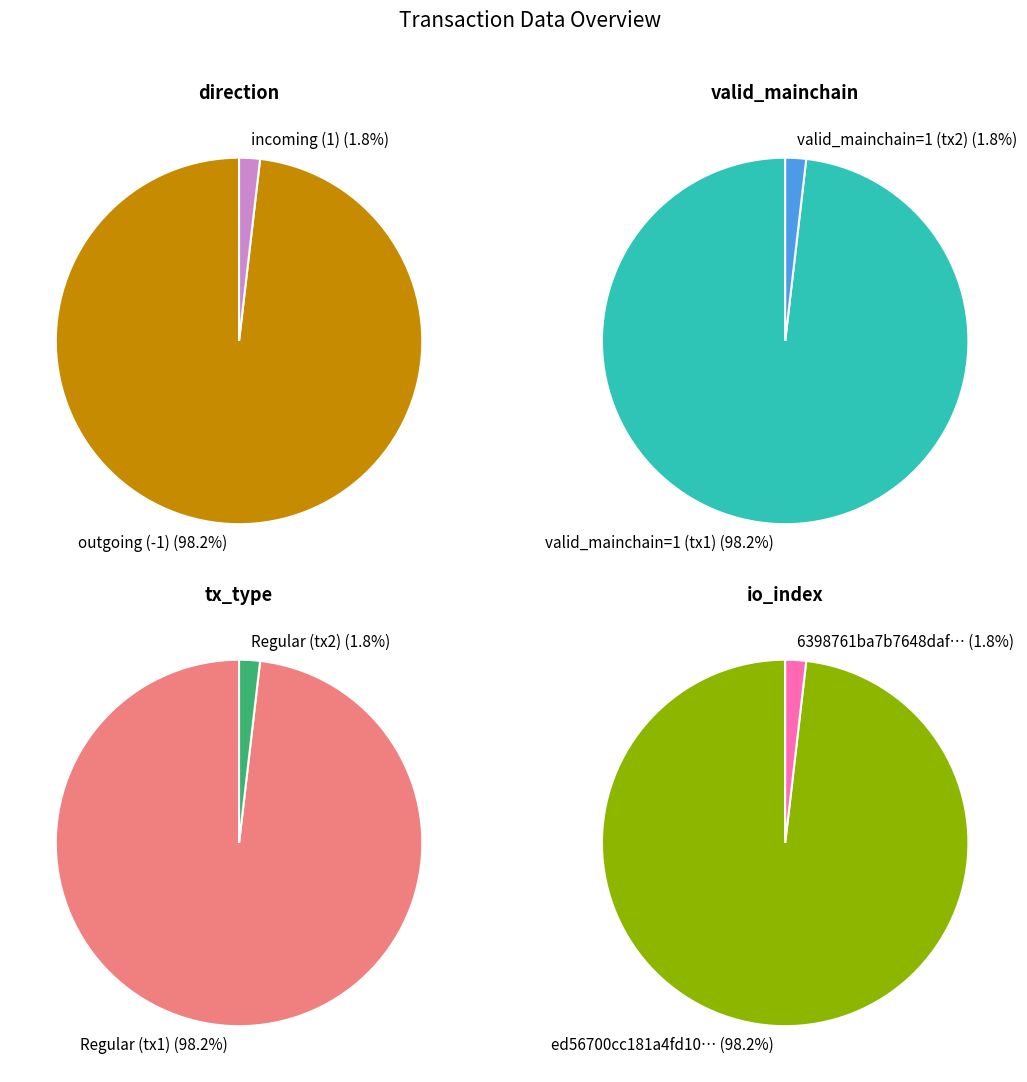

Is there any slice that represents more than half of the pie?

Yes